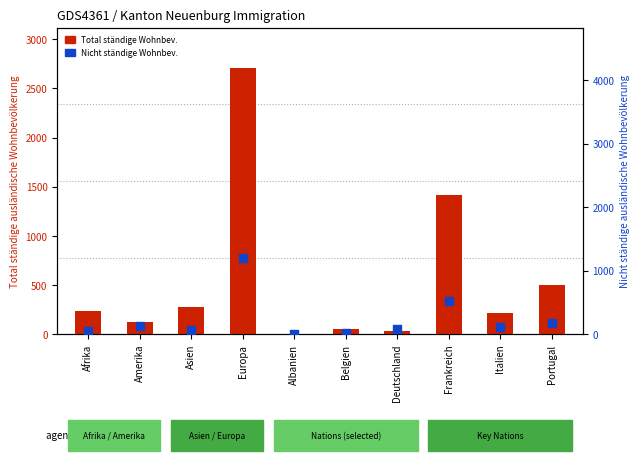

What is the total value across all series at Asien?

356